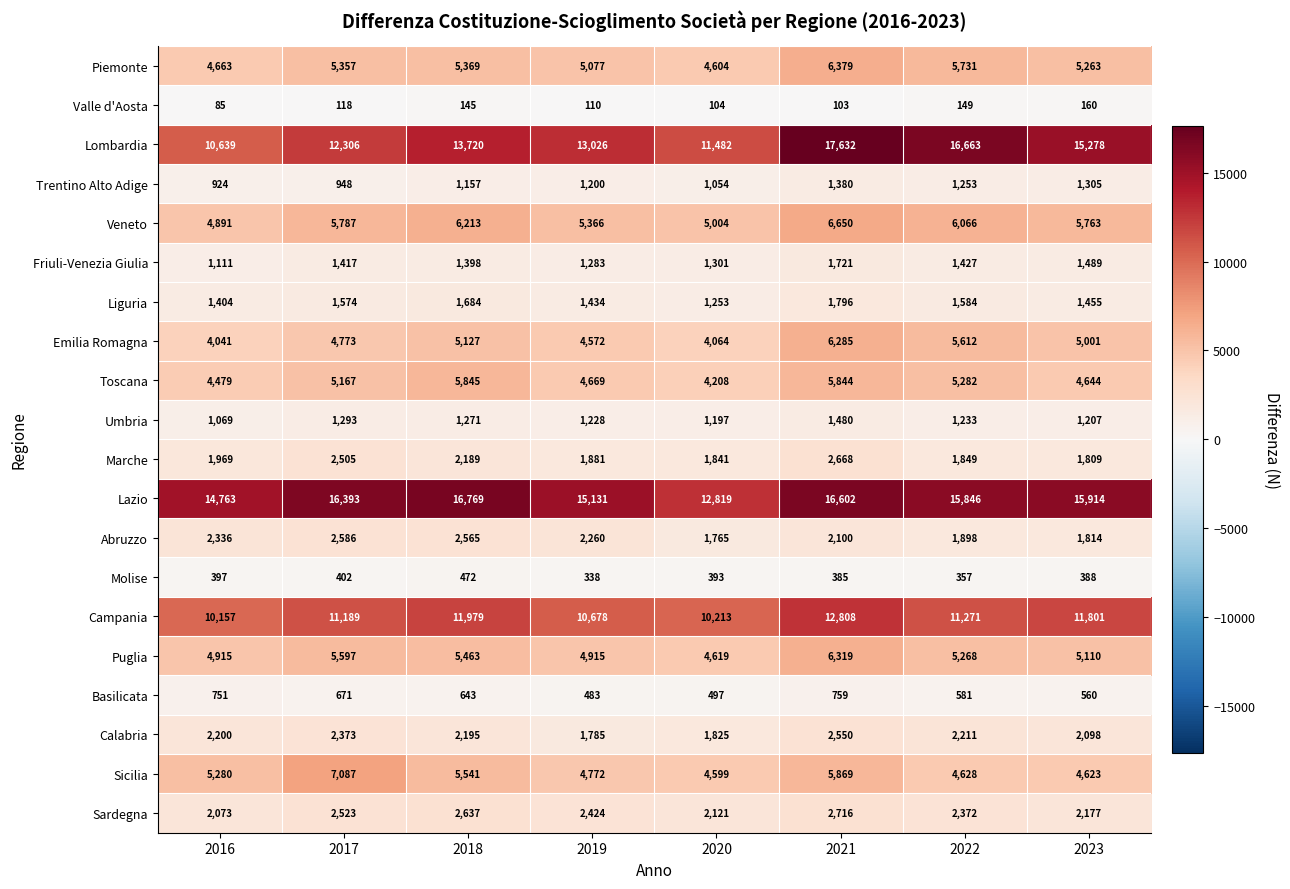

At which label is Trentino Alto Adige closest to 1152?

2018